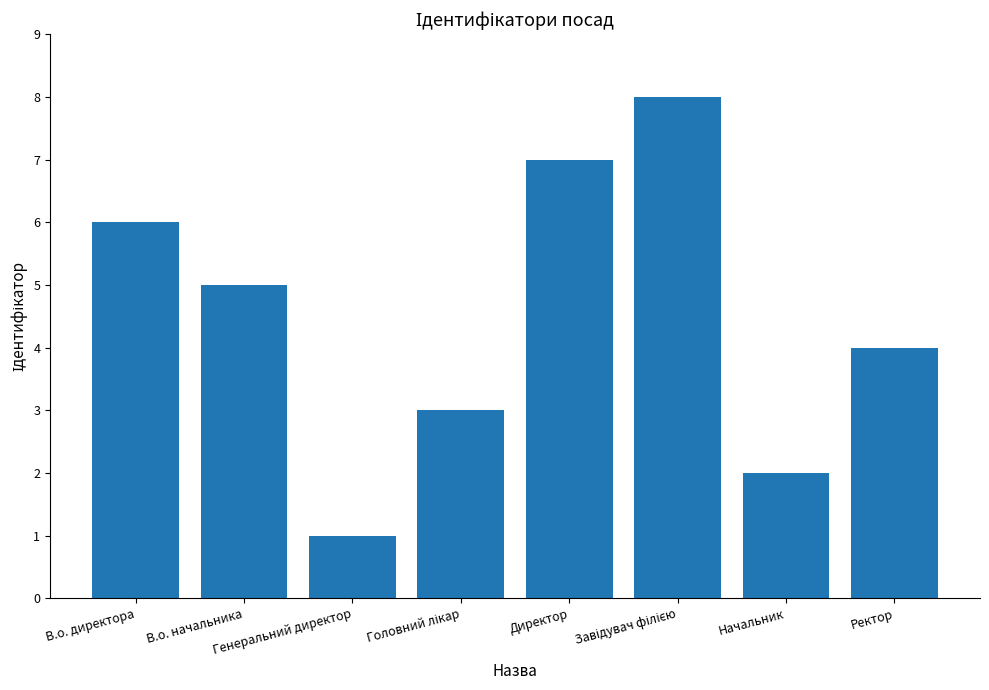

What is the difference between the maximum and minimum values?

7